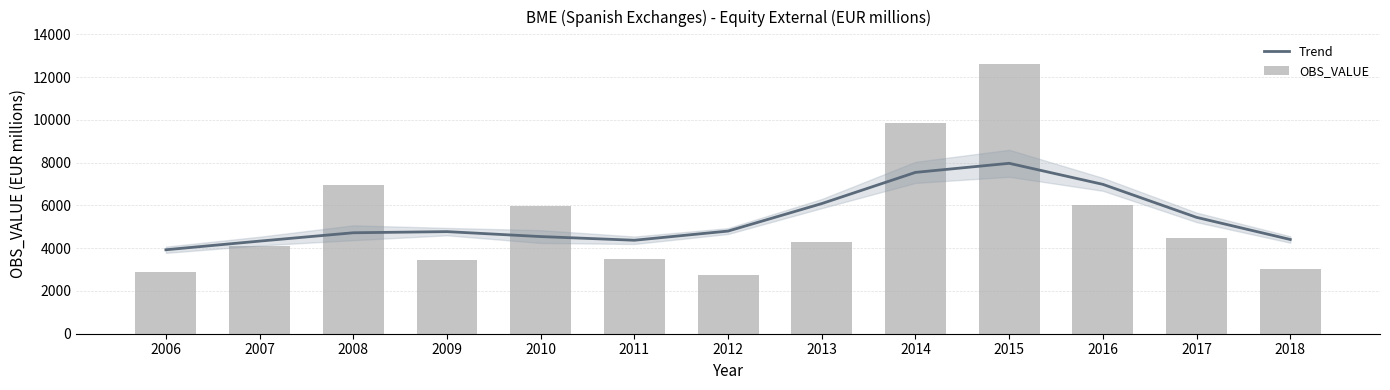

Which series has the largest range (max minus min)?

OBS_VALUE